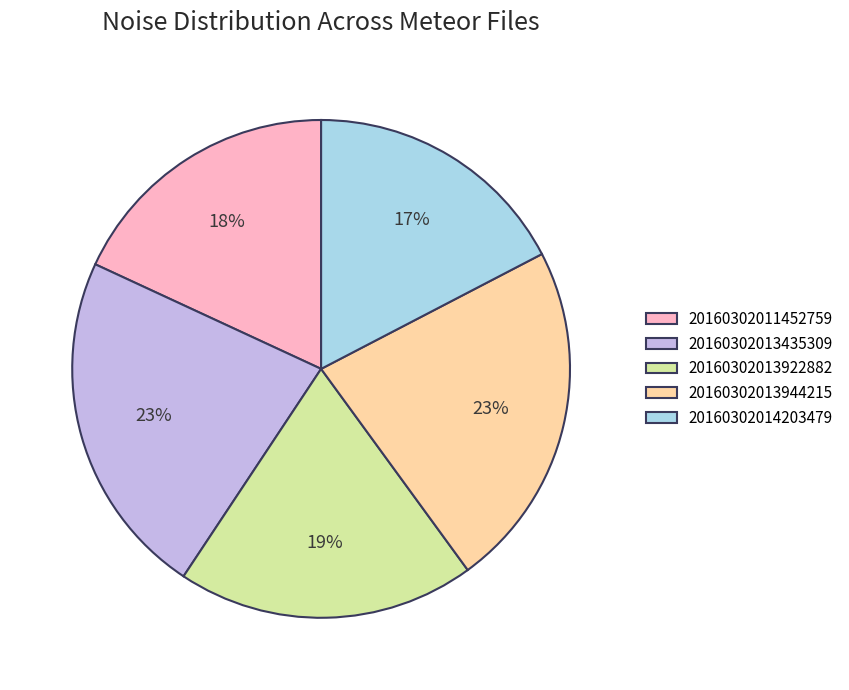

Combined, do 20160302013922882 and 20160302014203479 account for over 50%?

No